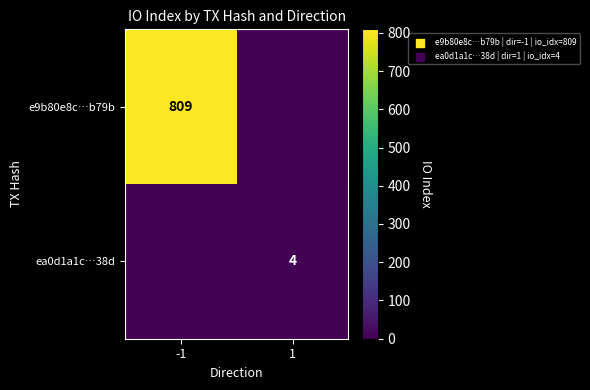

The value of e9b80e8c…b79b at -1 is 503. True or false?

False